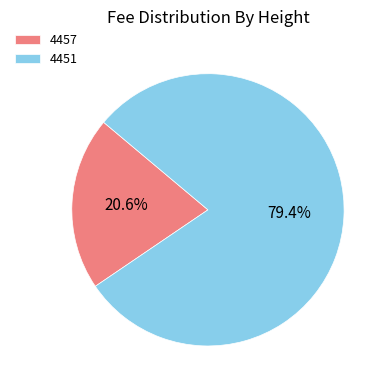

To the nearest percent, what portion does 4457 represent?

21%